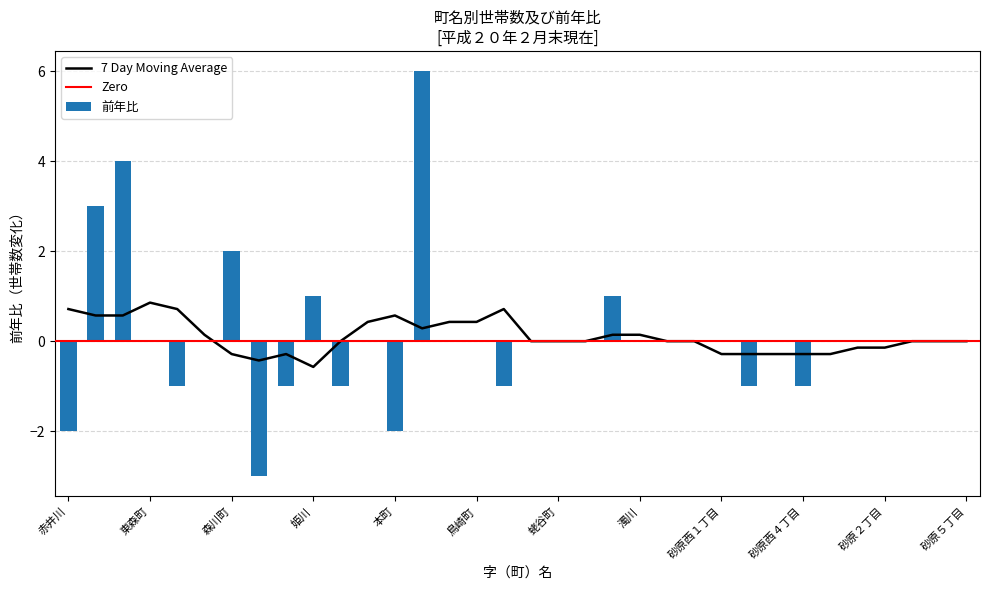

How many values are between -1 and 0?

25